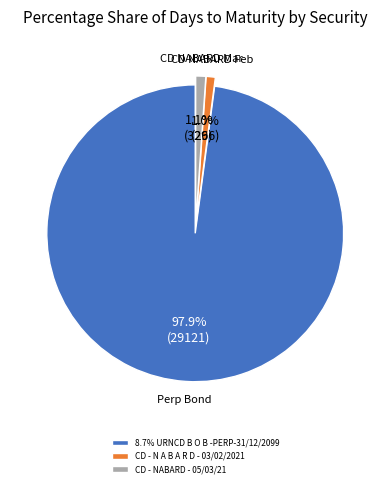

What is the largest slice in the pie chart?

8.7% URNCD B O B -PERP-31/12/2099